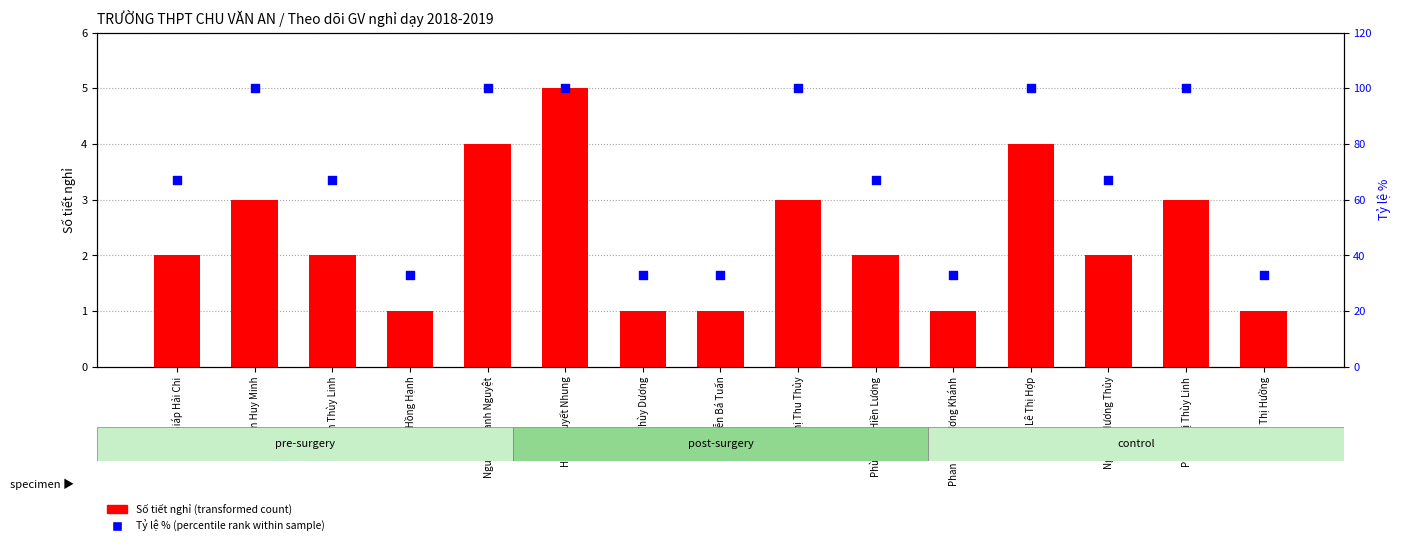

What is the total value across all series at Nguyễn Thị Hường?

34